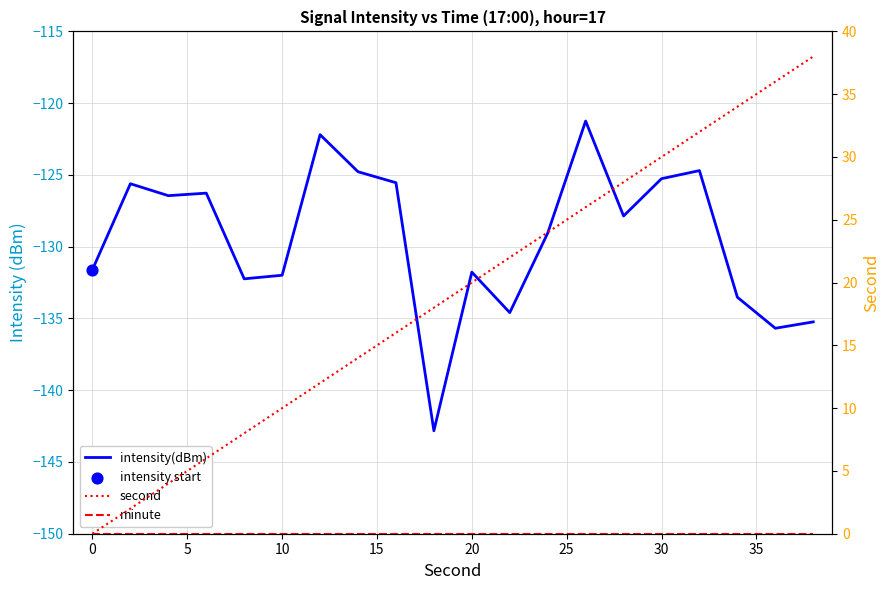

Which series reaches the maximum Y coordinate?

second